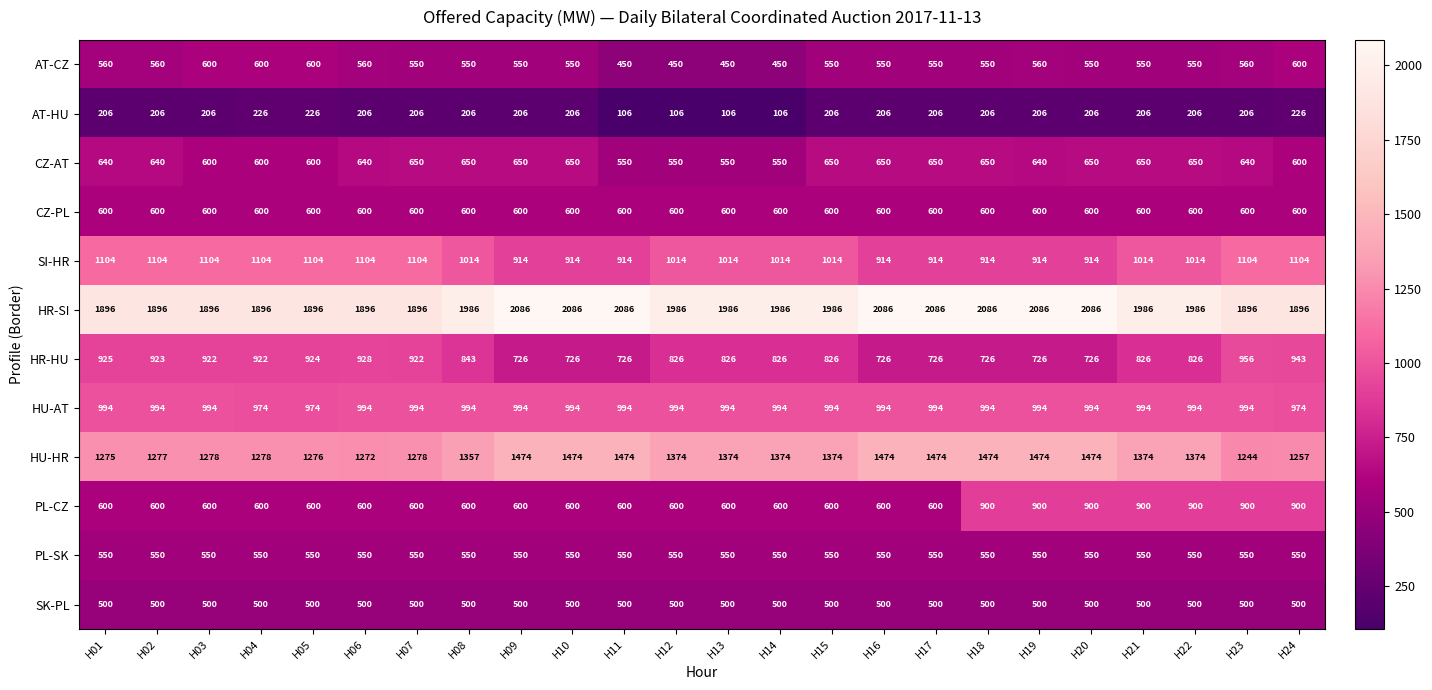

The value of SK-PL at H06 is 500. True or false?

True